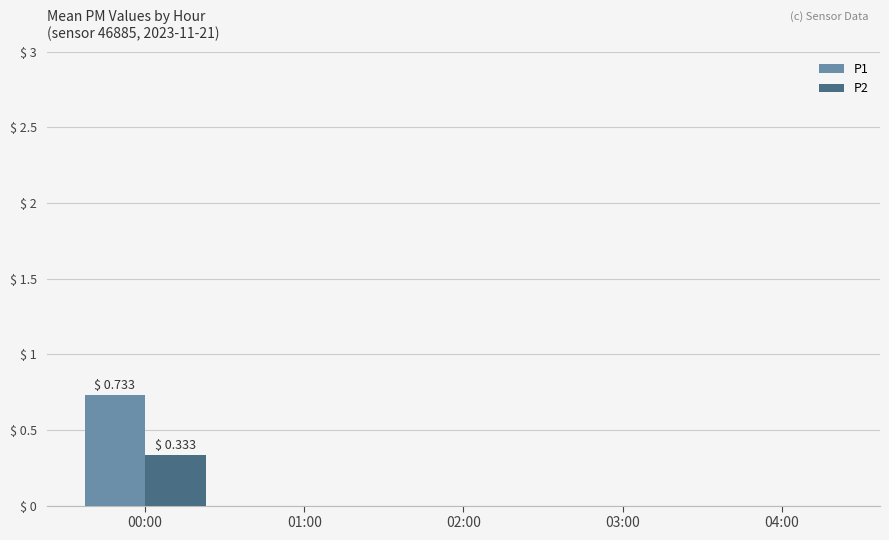

At which category is the sum across all series the highest?

00:00